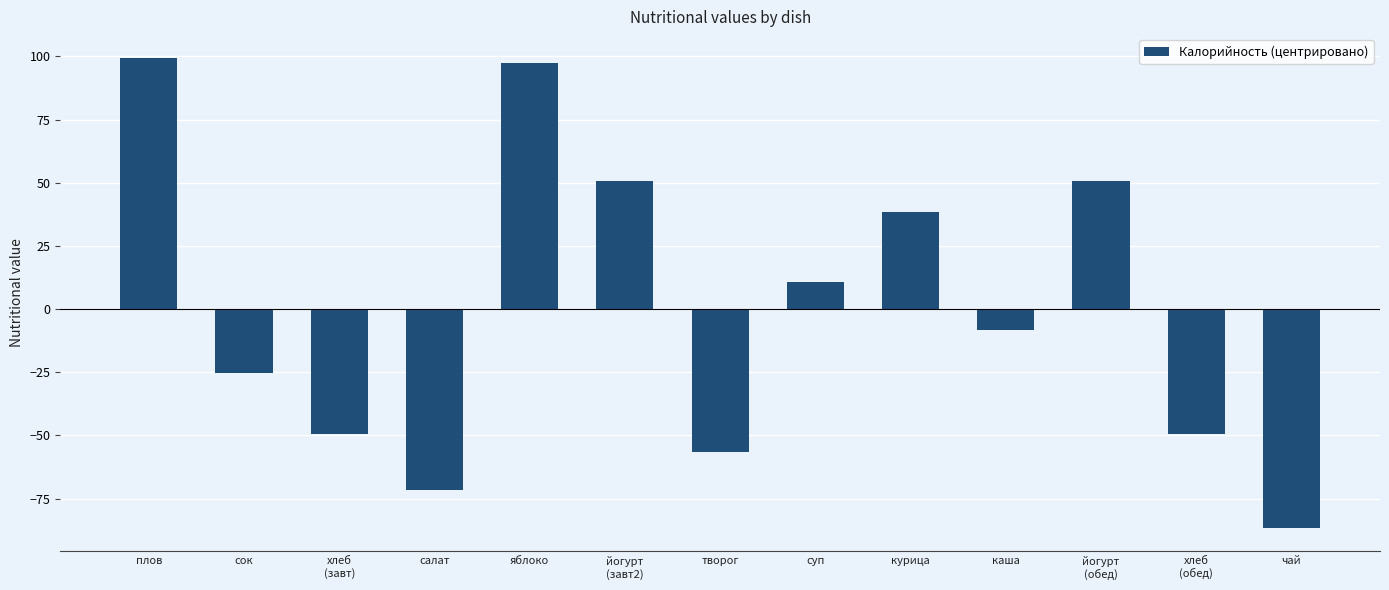

What is the sum of the values at каша and йогурт
(обед)?

42.1